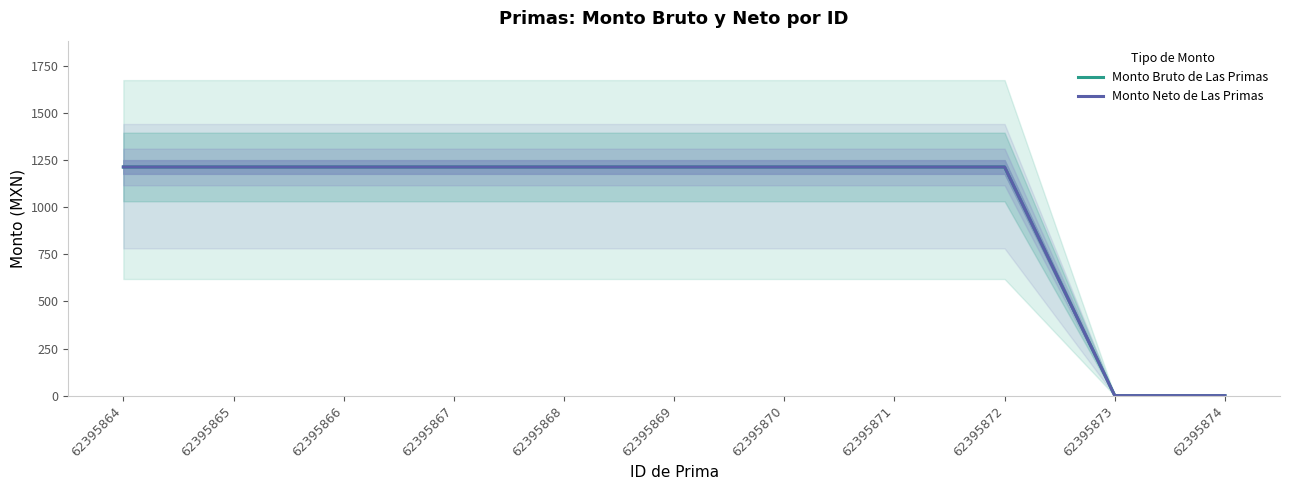

Between 62395869 and 62395874, which is larger?

62395869